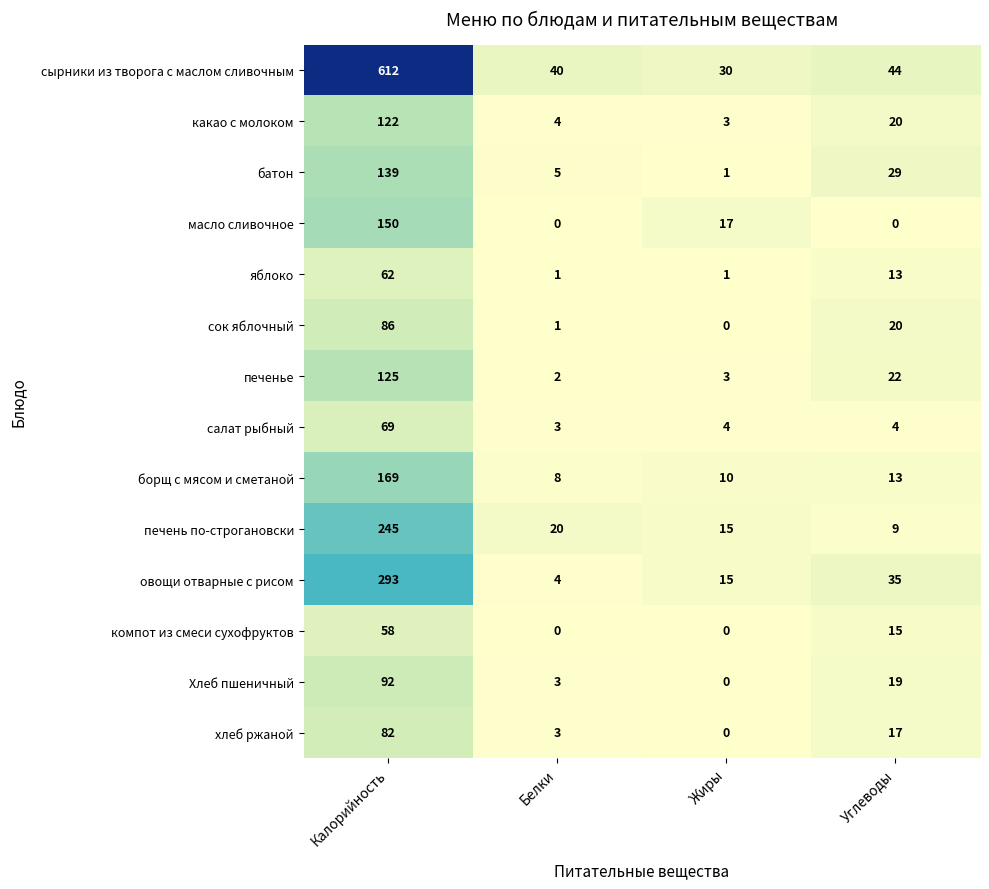

At which category is the sum across all series the highest?

Калорийность